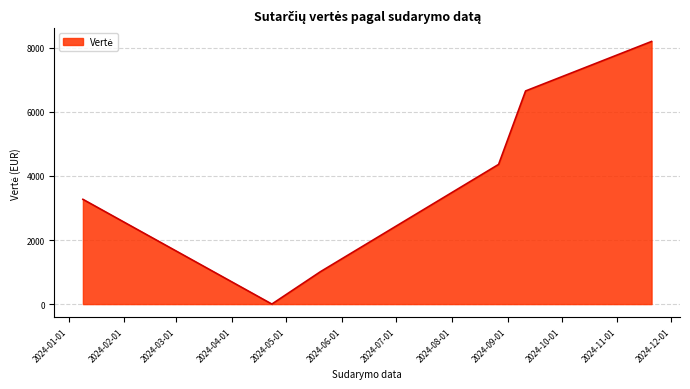

What is the average value?

3916.6